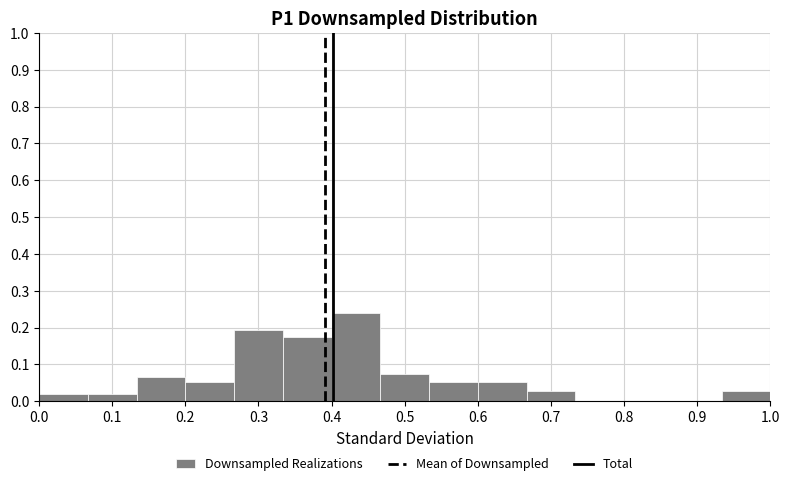

How tall is the bar that spans 0.27 to 0.33 on the x-axis? Neither the bar edges nor the heights are printed on the chart, so give them approximately, as read against the axes.

0.19